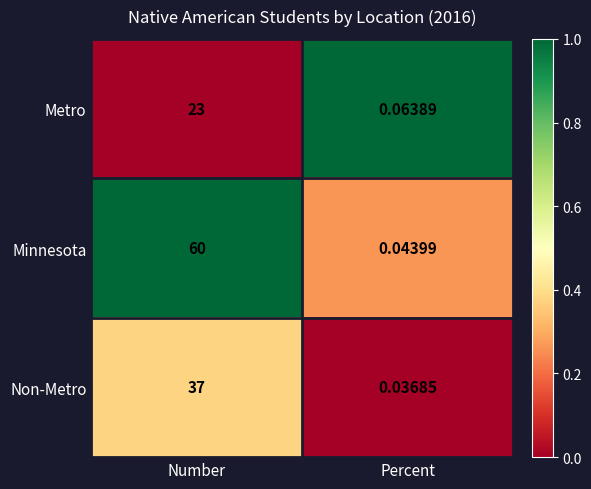

How many data points in Metro are less than 23?

1